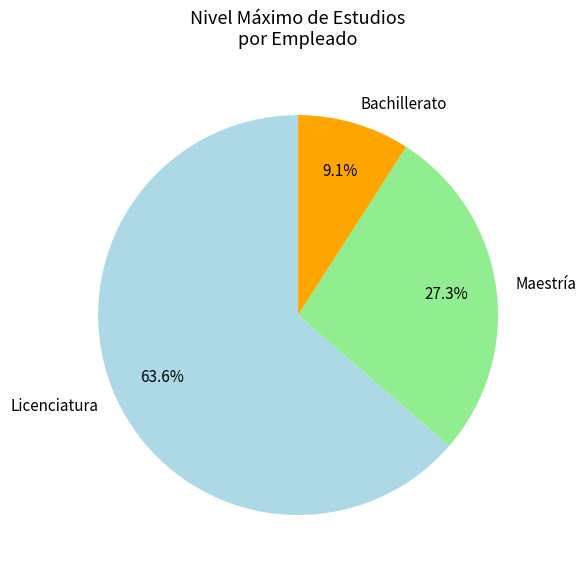

Which category has the smallest portion of the pie?

Bachillerato